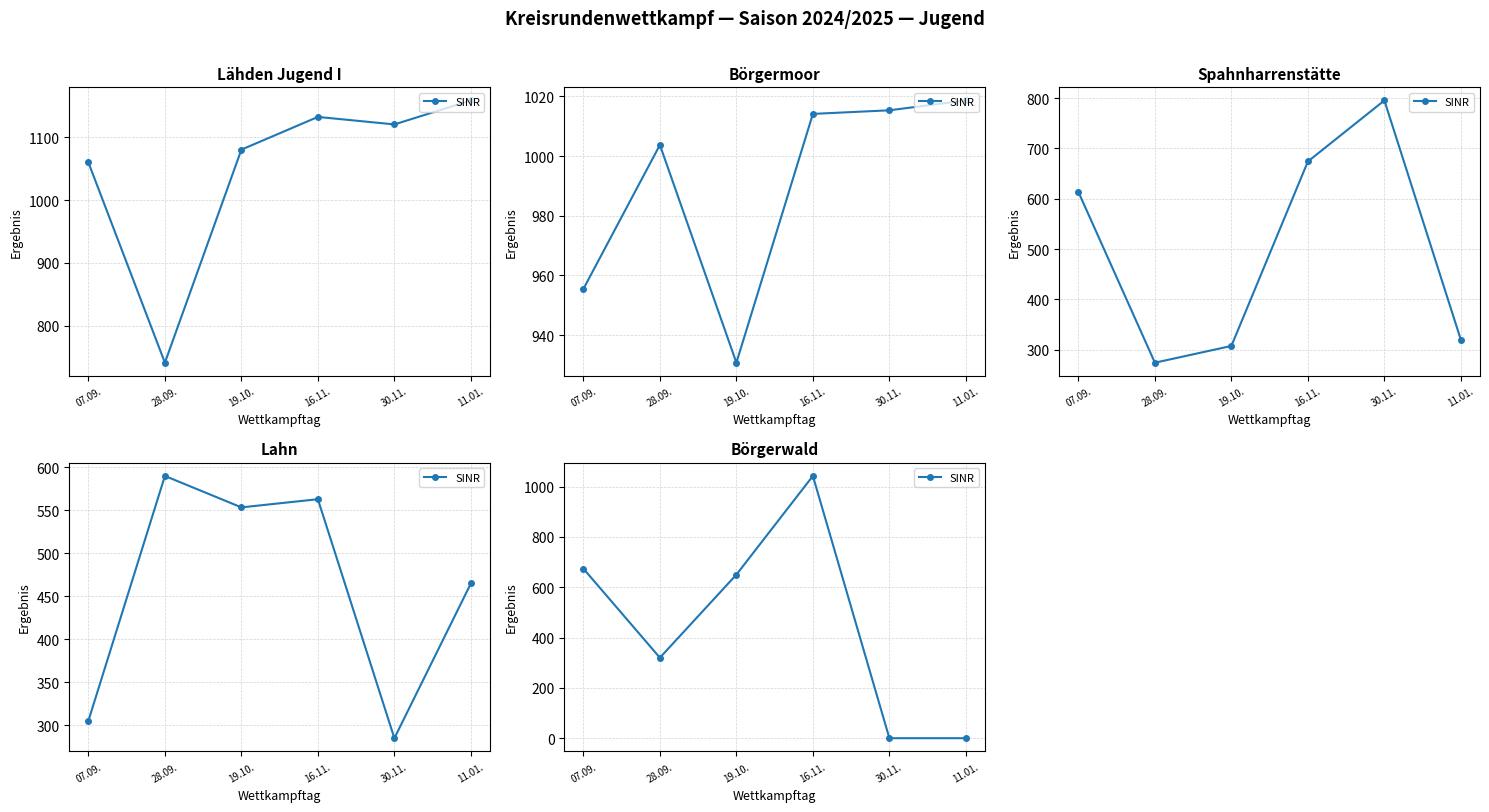

List the labels in order of value, largest first.

16.11., 07.09., 19.10., 28.09., 30.11., 11.01.